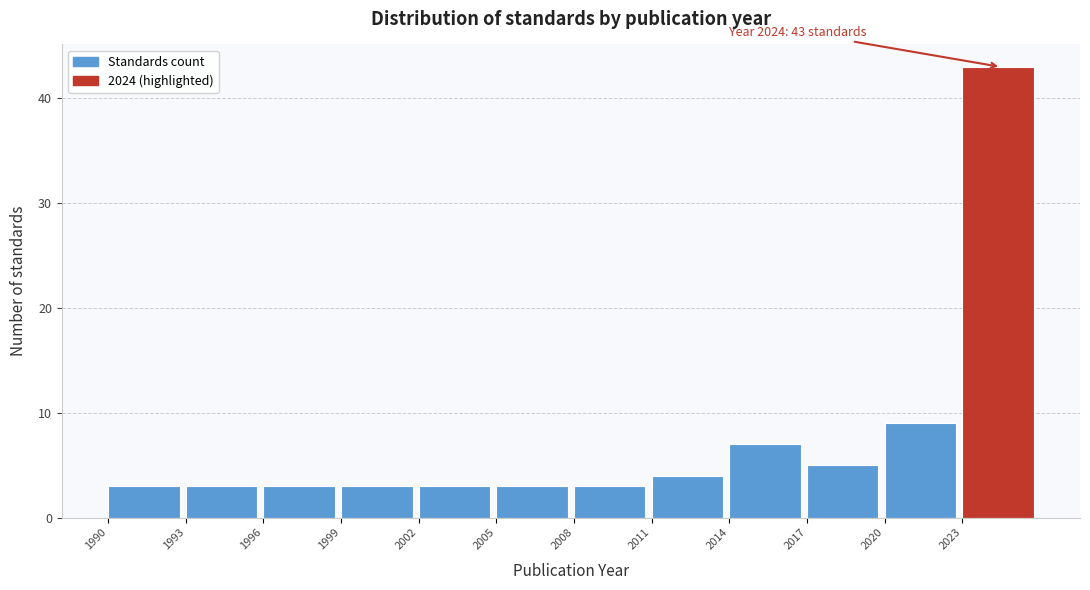

Over which range of the x-axis is the bar tallest?

2023 to 2026